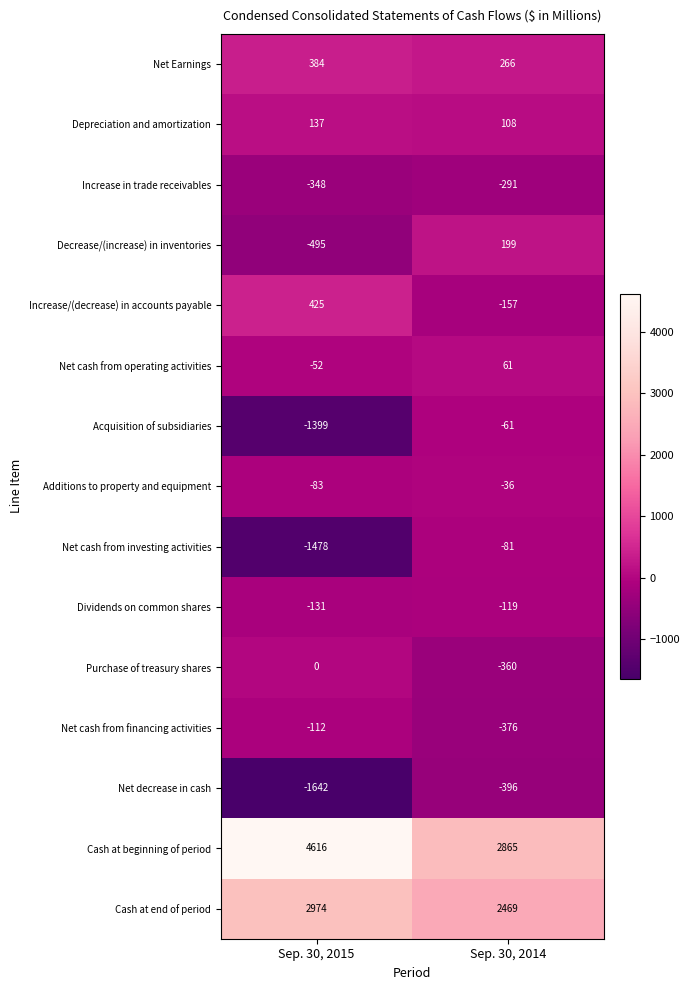

What is the smallest value displayed?

-1642